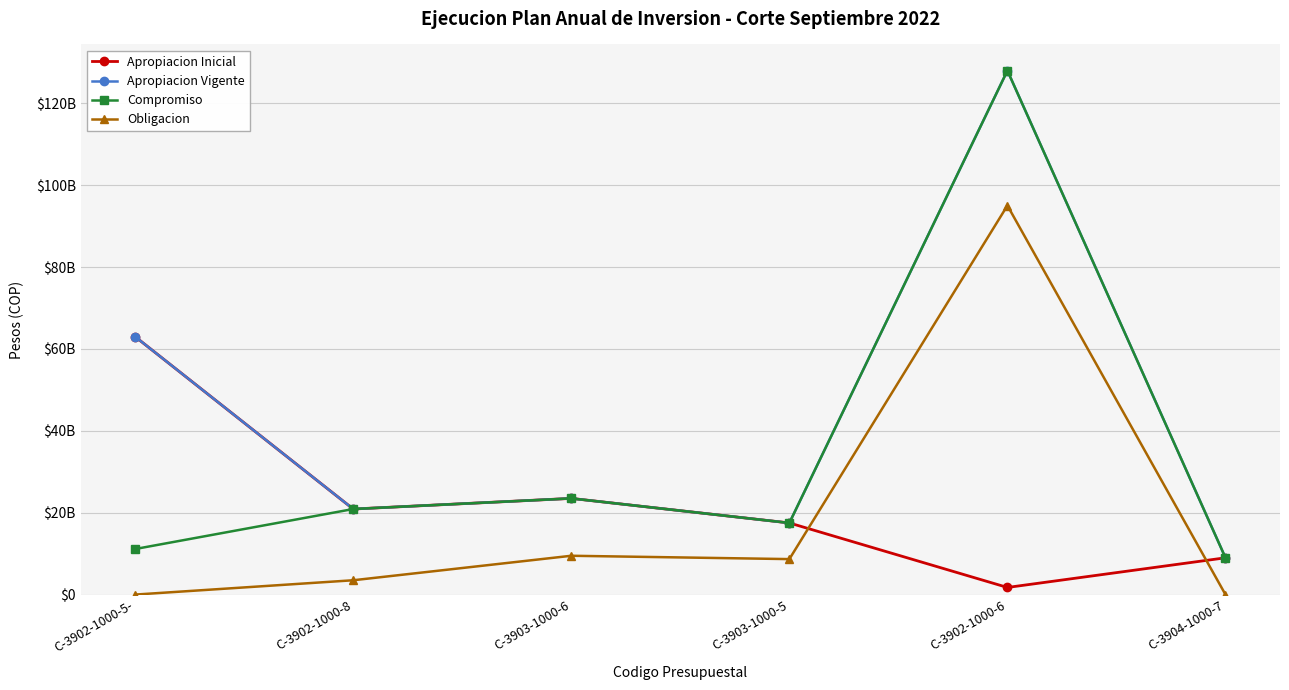

Does the chart have visible grid lines?

Yes